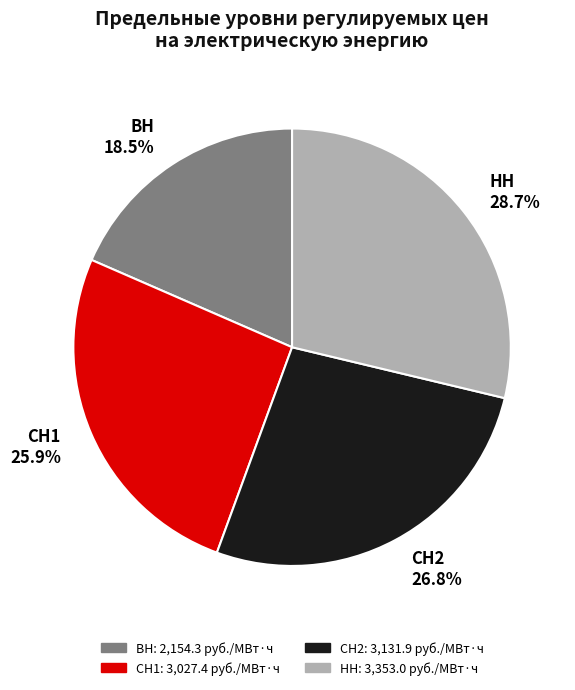

What is the smallest slice in the pie chart?

ВН